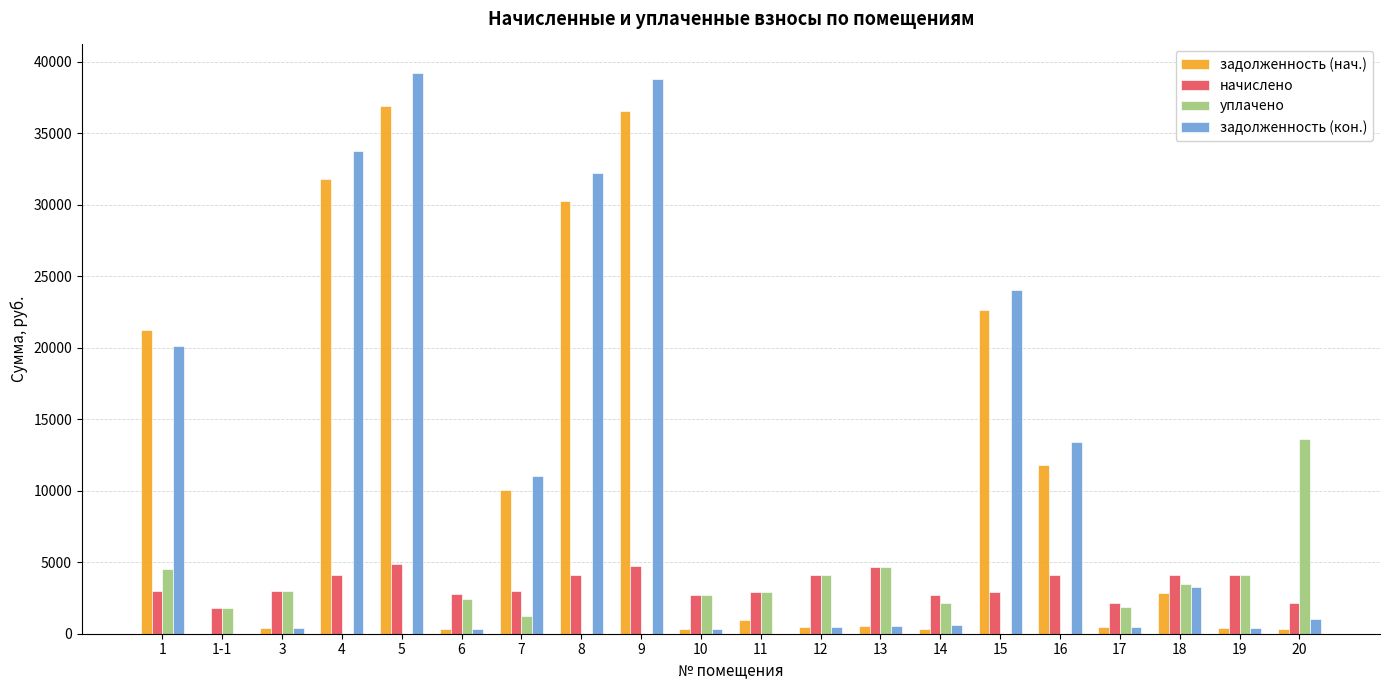

The value of задолженность (нач.) at 4 is 31760.1. True or false?

True